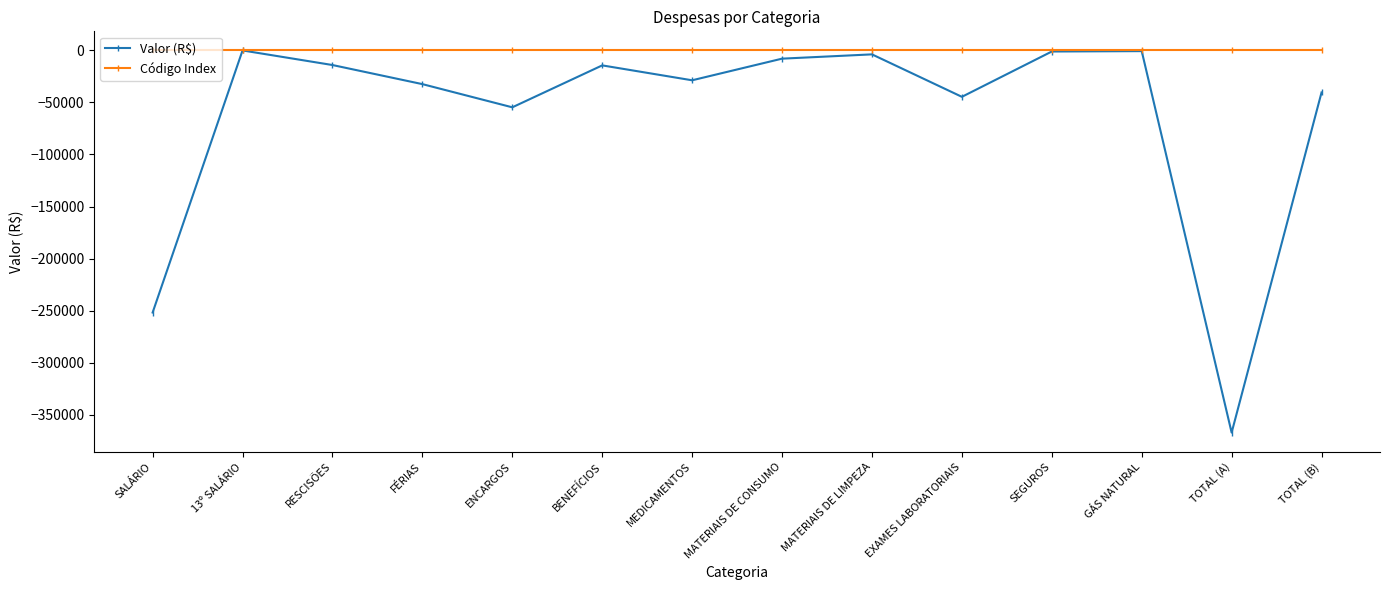

What position from the right is ENCARGOS?

10